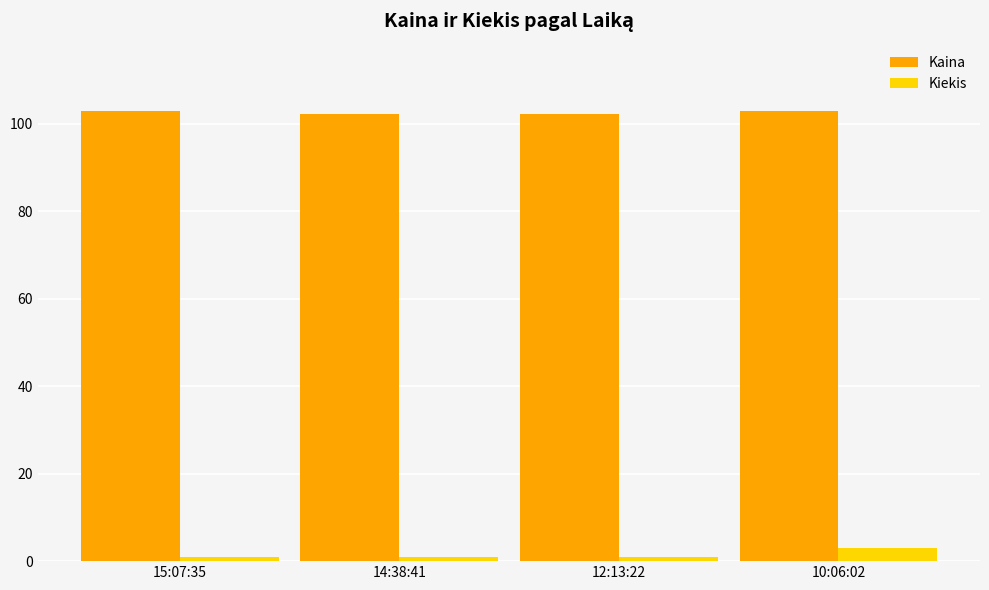

What is the difference between the maximum and minimum values in the Kiekis series?

2.0